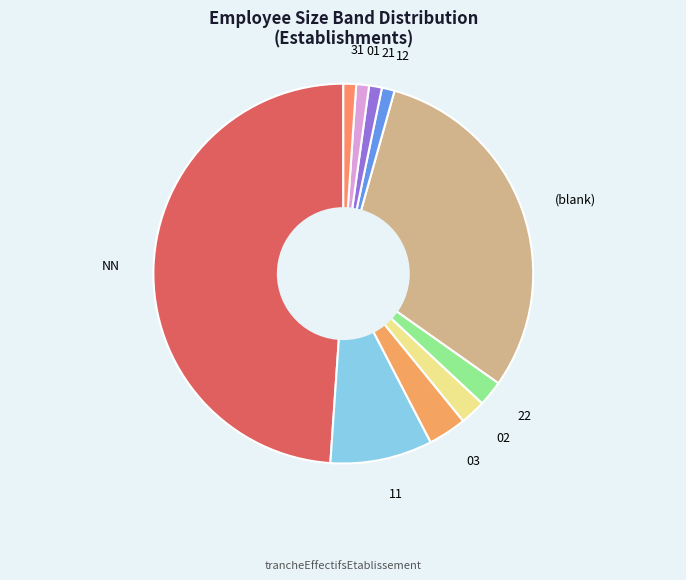

Approximately how many times larger is the value at 03 compared to 02?

1.5